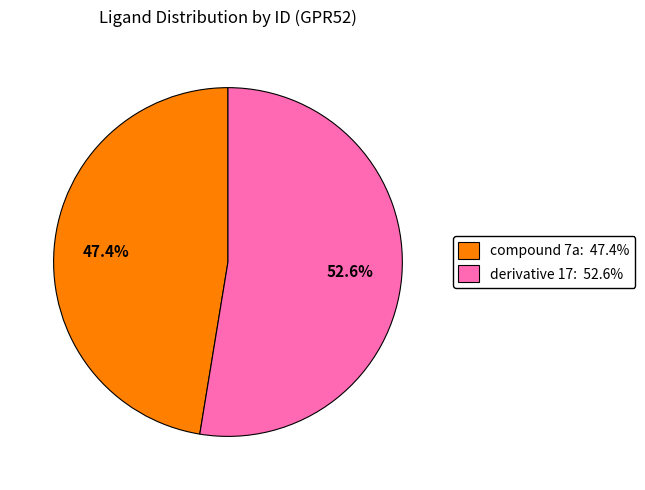

What is the ratio of the value at derivative 17 to the value at compound 7a?

1.1